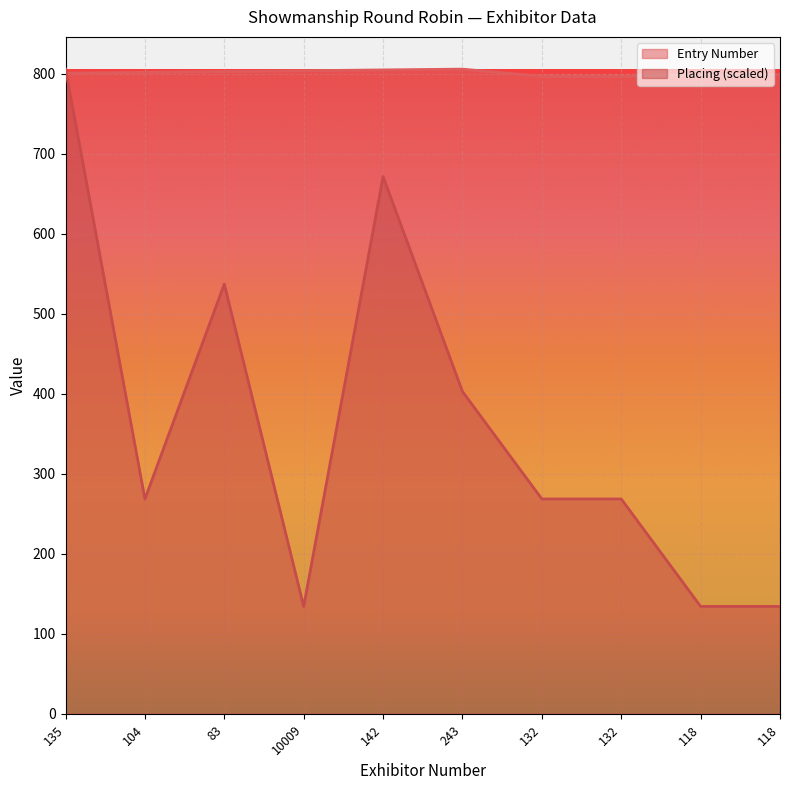

What is the highest value of the Entry Number series?

806.0